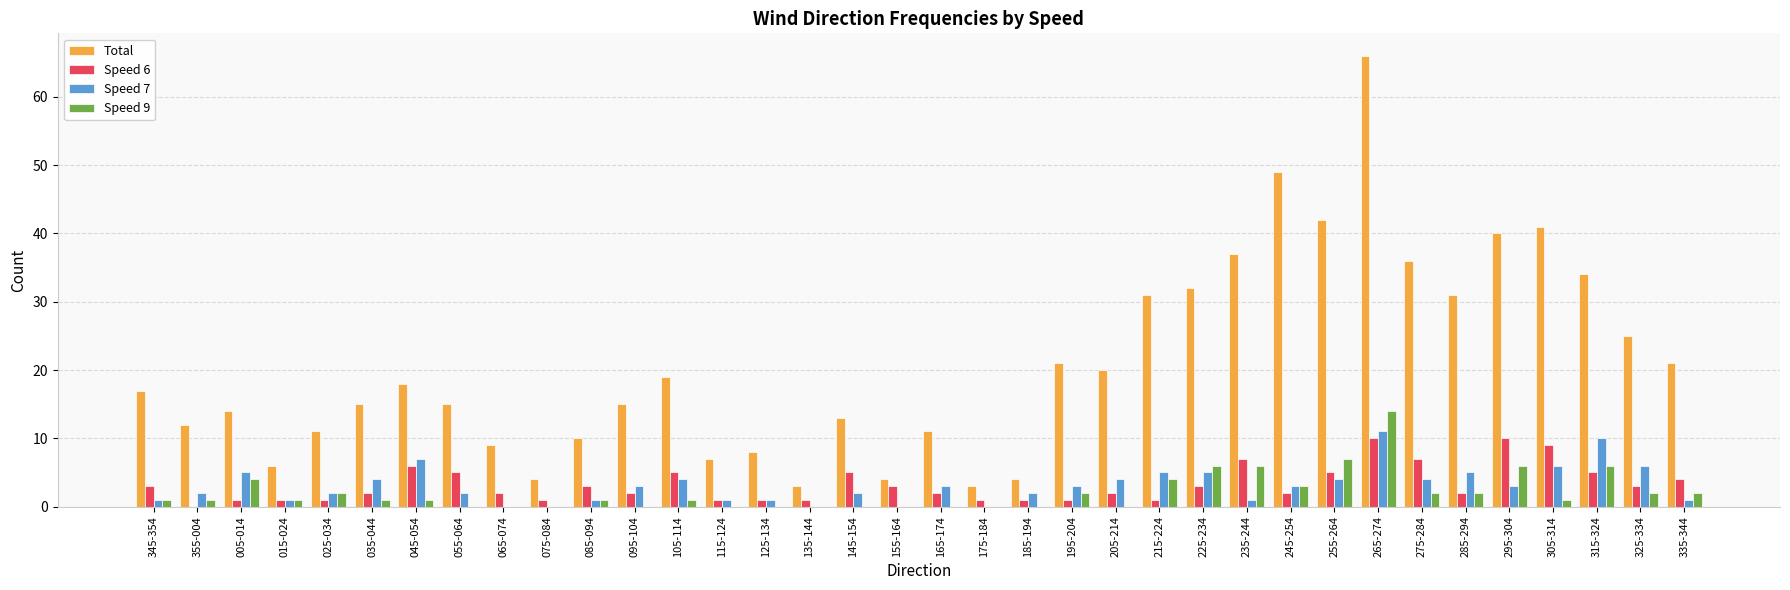

How many positive values does the Speed 6 series have?

35